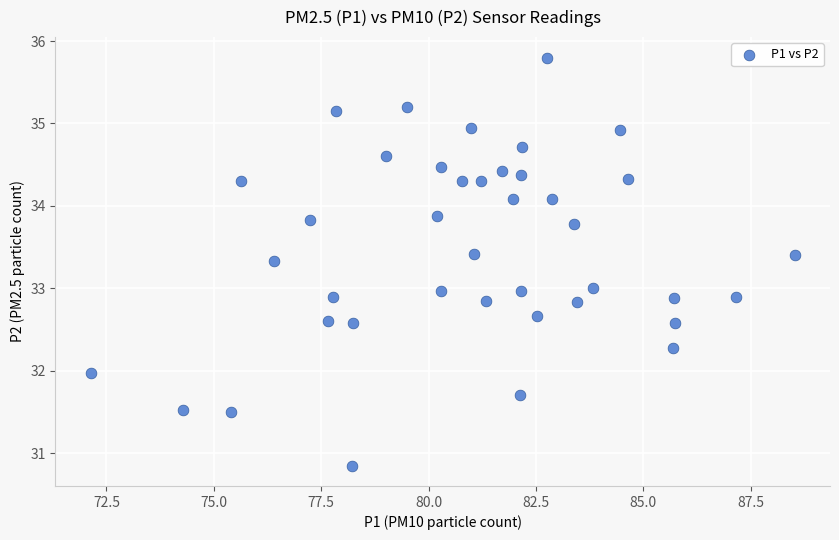

What is the range of X values (max minus min)?

16.4